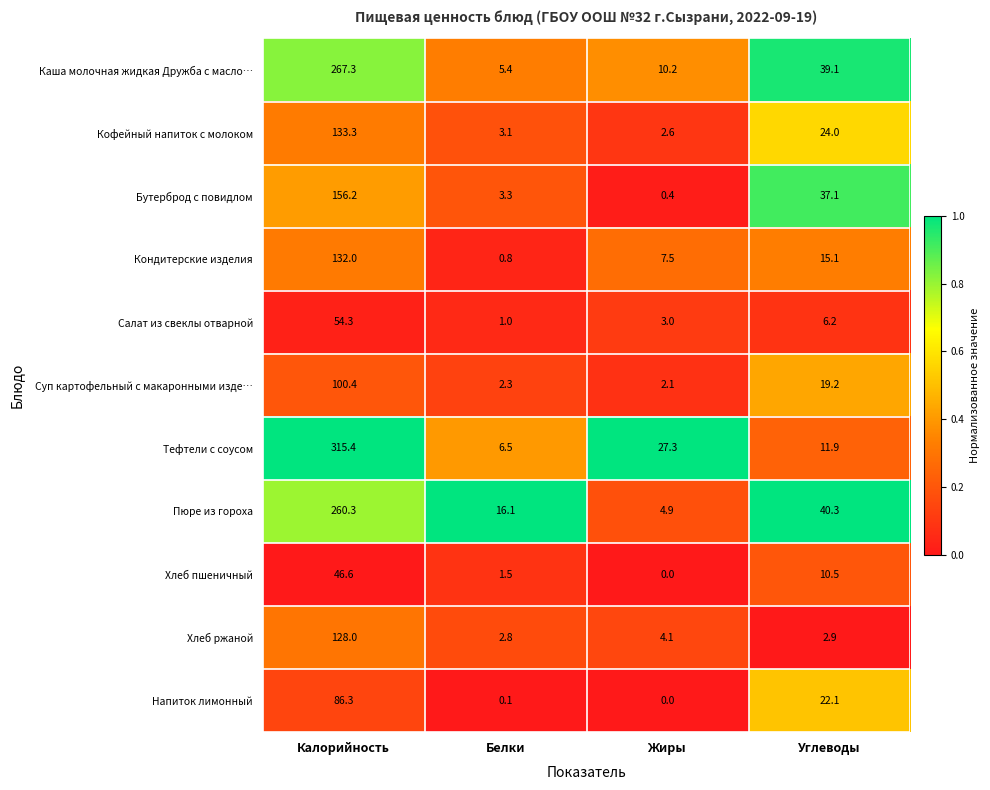

What is the difference between the highest and lowest values at Калорийность?

268.8